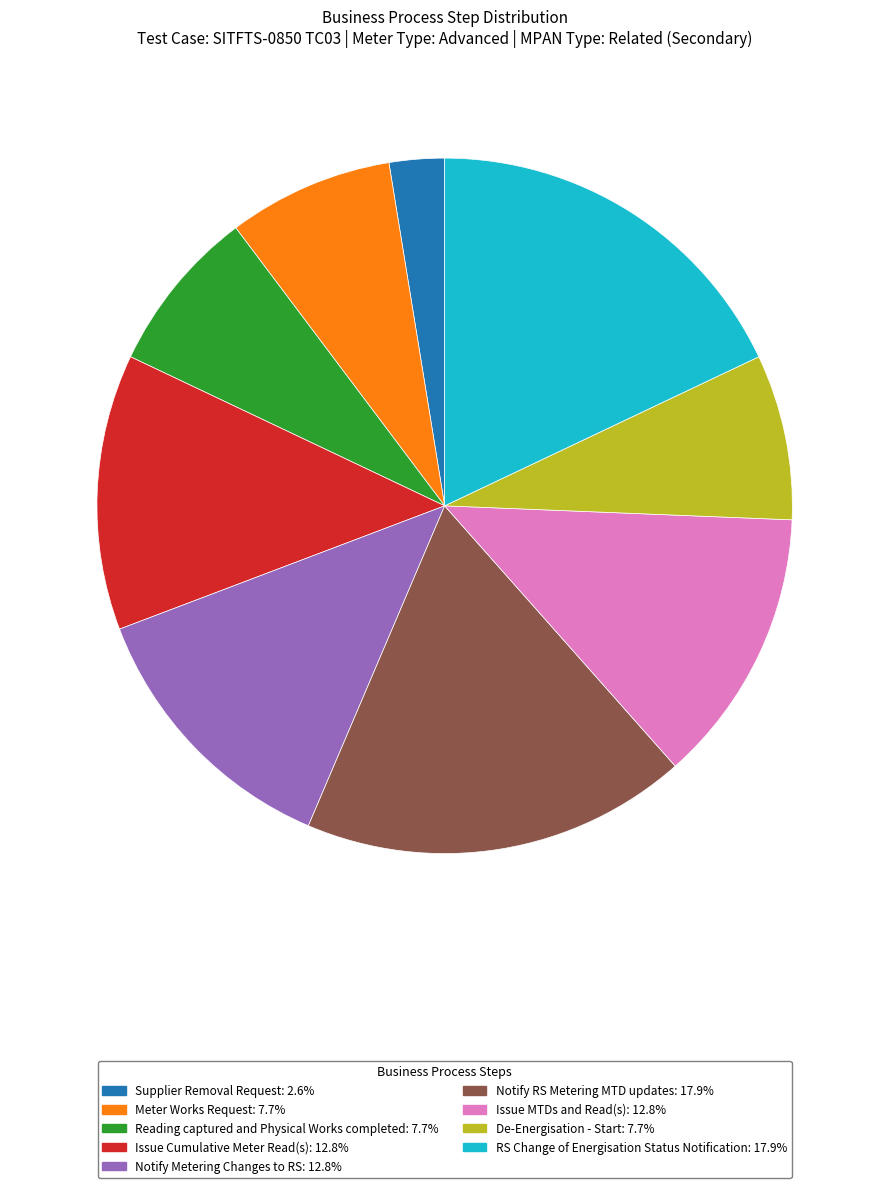

Is there a majority slice in this chart?

No